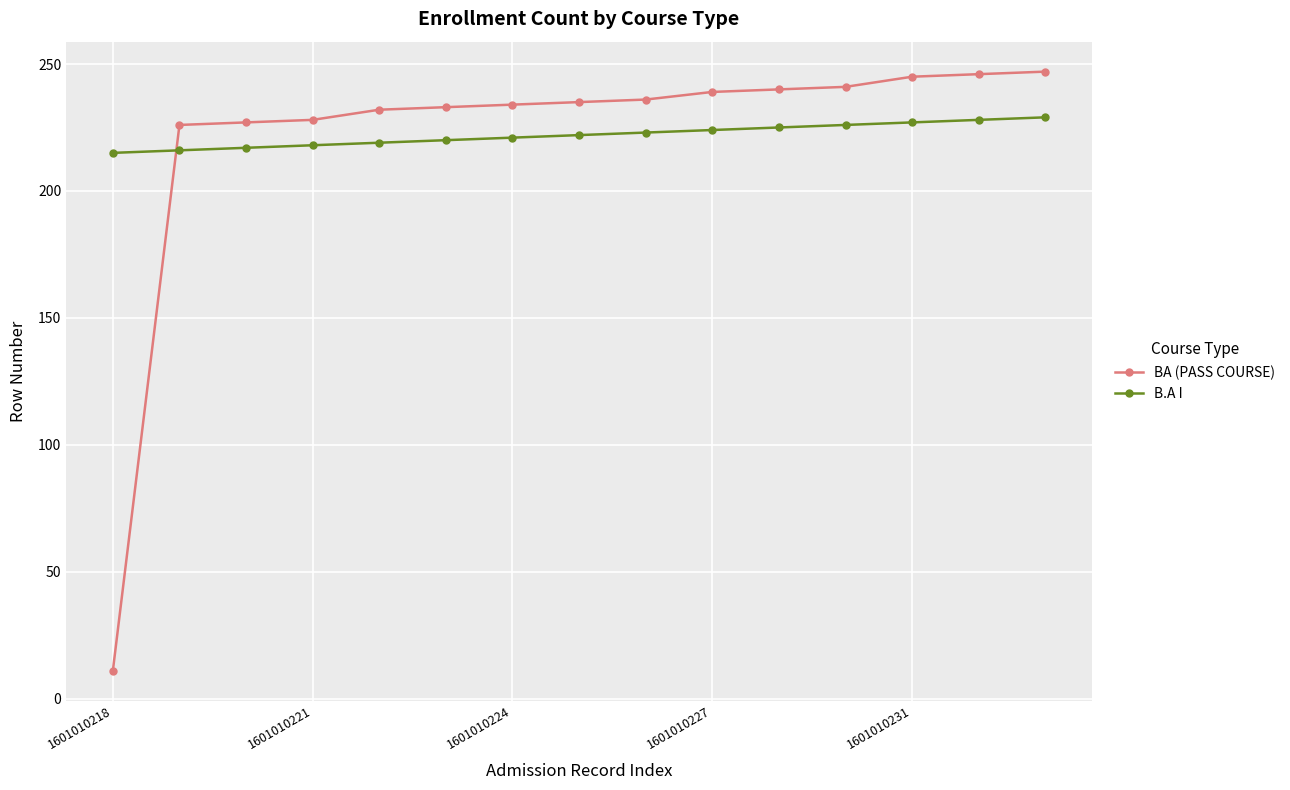

What is the difference between the maximum and minimum values in the B.A I series?

14